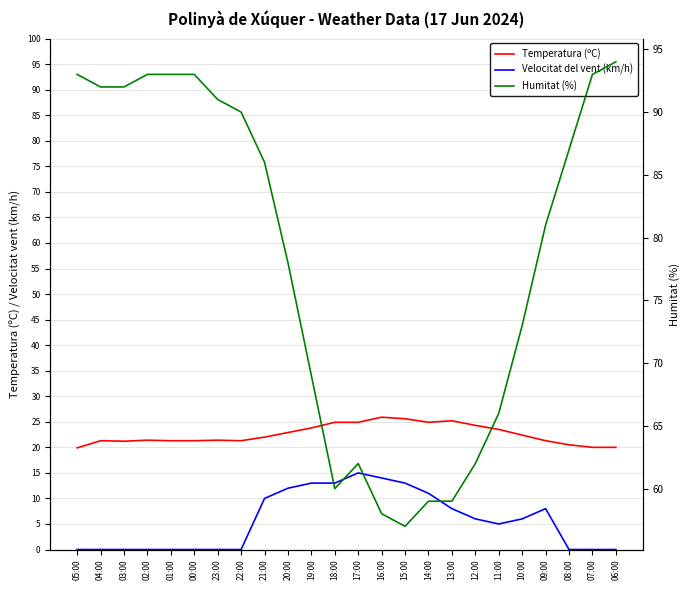

Reading right to left, extract all data points from this chart.

Temperatura (ºC): 20.0	20.0	20.5	21.3	22.4	23.5	24.3	25.2	24.9	25.6	25.9	24.9	24.9	23.8	22.9	22.0	21.3	21.4	21.3	21.3	21.4	21.2	21.3	19.9
Velocitat del vent (km/h): 0.0	0.0	0.0	8.0	6.0	5.0	6.0	8.0	11.0	13.0	14.0	15.0	13.0	13.0	12.0	10.0	0.0	0.0	0.0	0.0	0.0	0.0	0.0	0.0
Humitat (%): 94.0	93.0	87.0	81.0	73.0	66.0	62.0	59.0	59.0	57.0	58.0	62.0	60.0	69.0	78.0	86.0	90.0	91.0	93.0	93.0	93.0	92.0	92.0	93.0